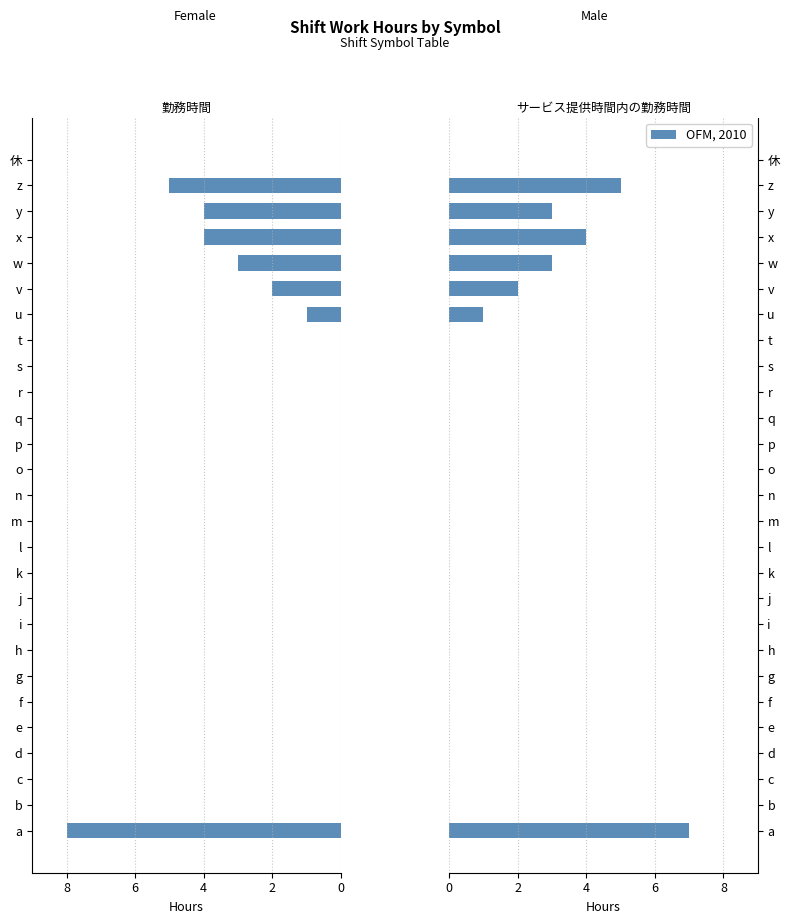

What is the difference between the maximum and minimum values in the 勤務時間 series?

8